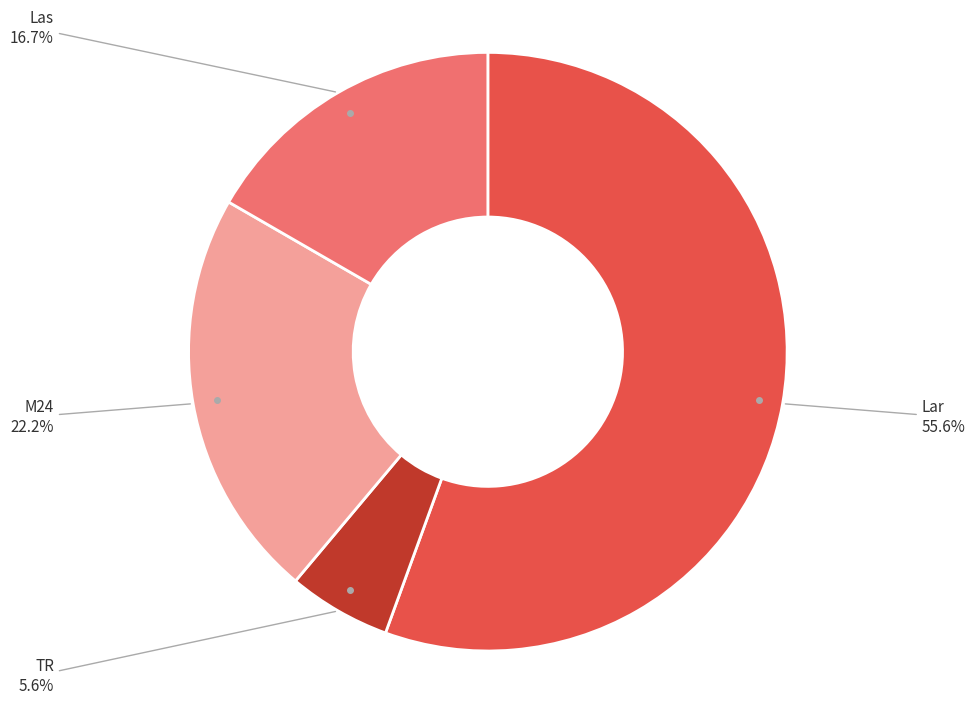

Count the number of slices in the pie.

4